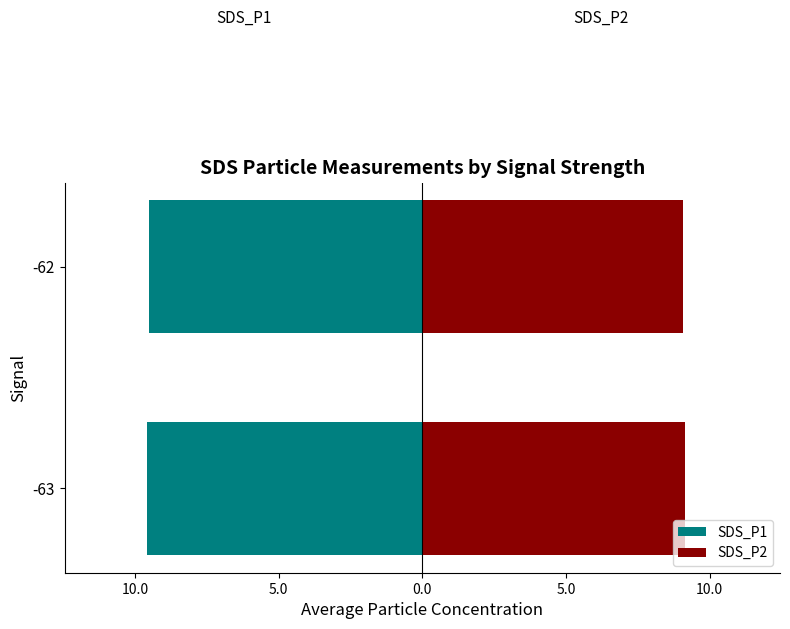

How many bars are there in total?

4